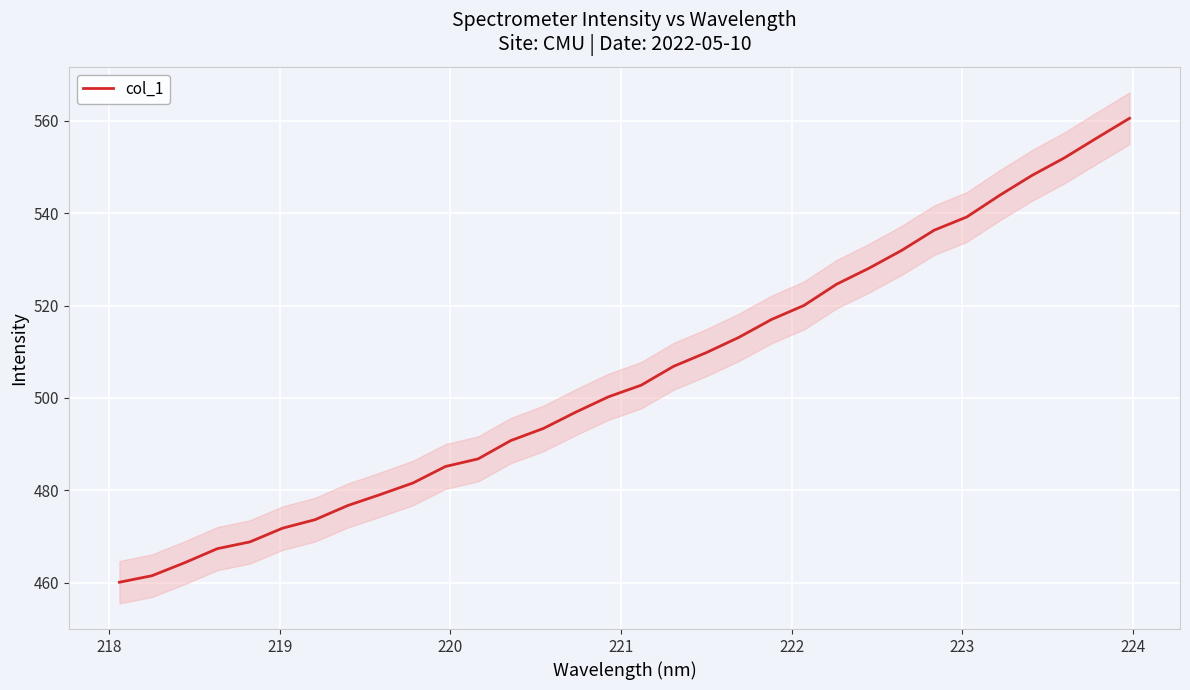

What is the lowest value of the col_1 series?

460.1